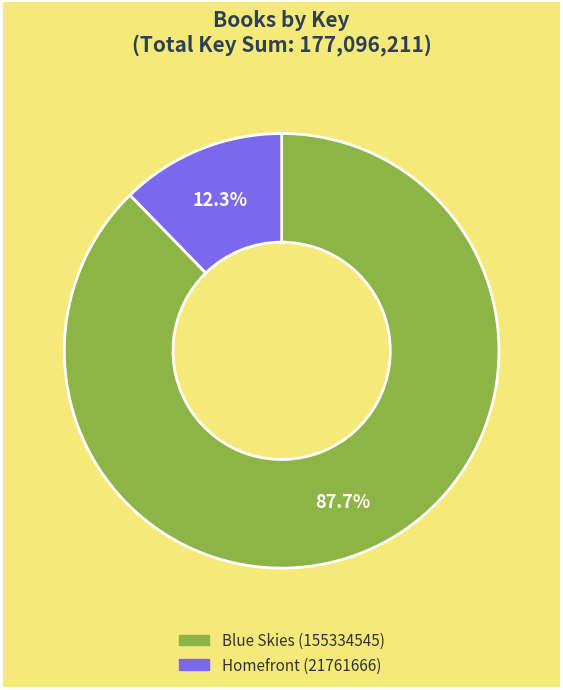

Which slice represents more than half of the pie?

Blue Skies (155334545)